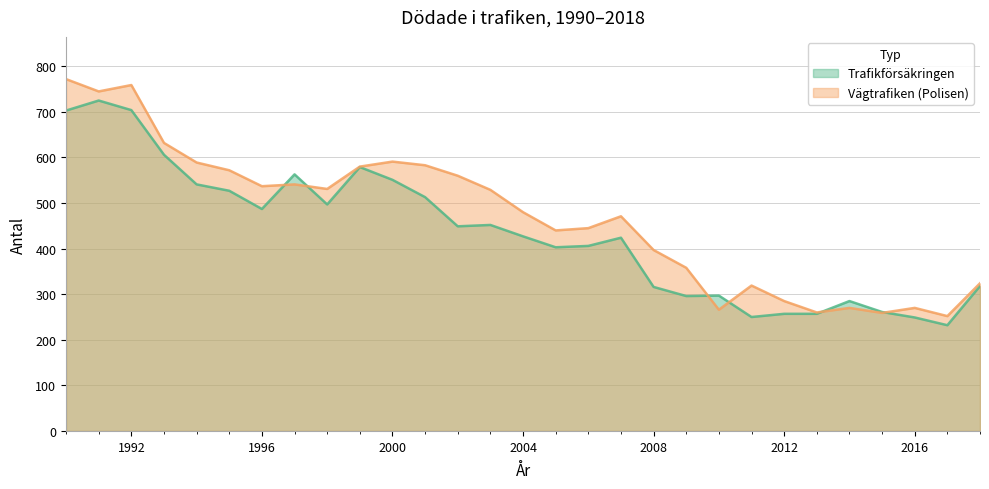

Where is the first local minimum for Vägtrafiken (Polisen)?

1991